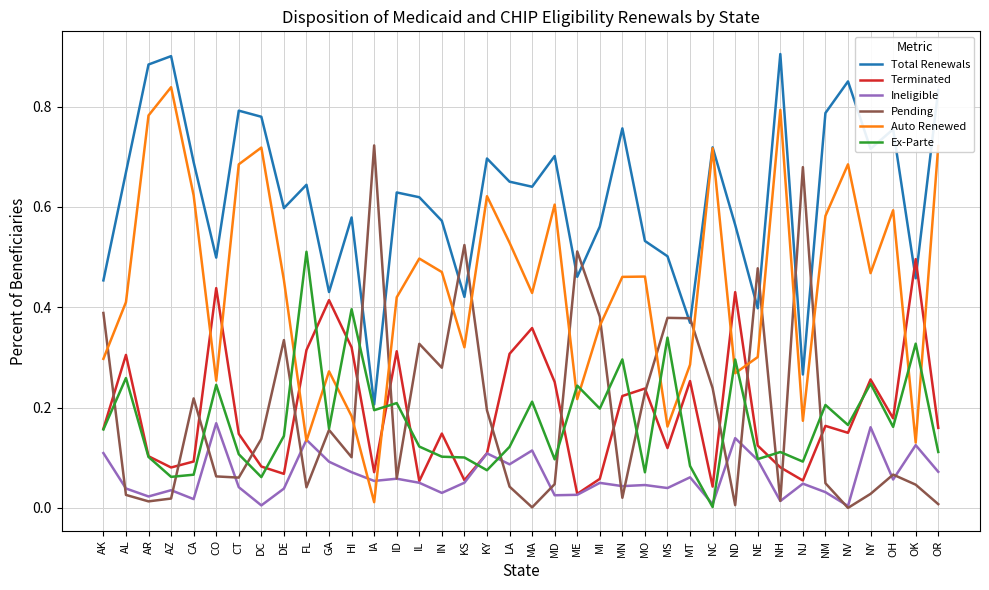

Does the chart display data point markers on the line(s)?

No